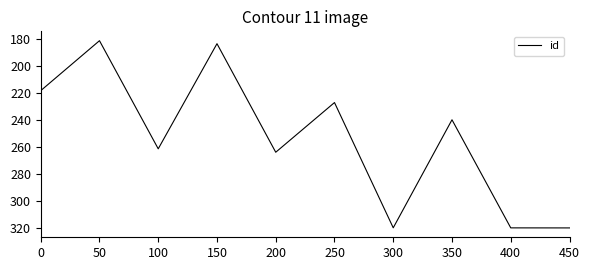

Approximately how many times larger is the value at 200 compared to 150?

1.4